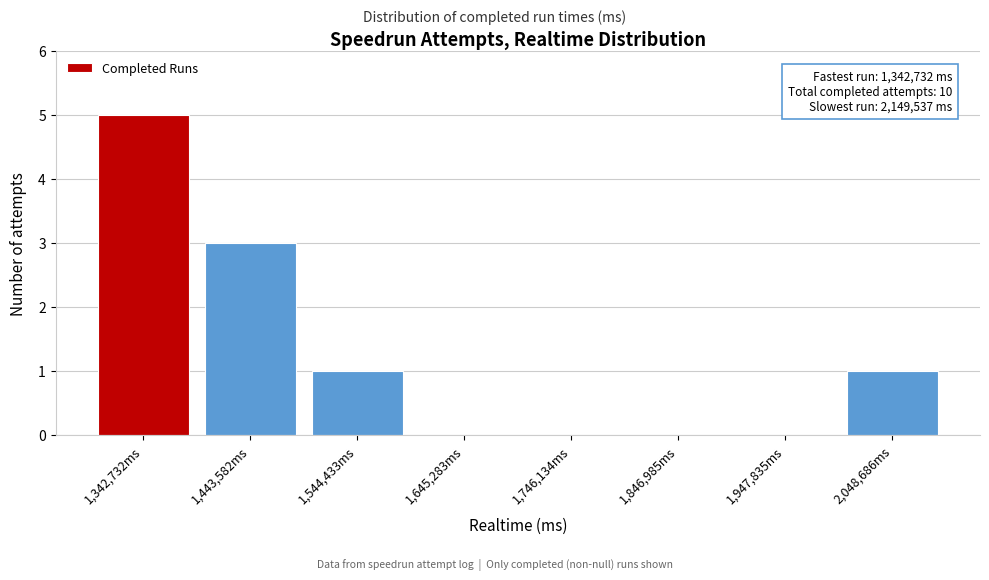

Reading right to left, what are all the values shown in this chart?

2,048,686ms=1	1,947,835ms=0	1,846,985ms=0	1,746,134ms=0	1,645,283ms=0	1,544,433ms=1	1,443,582ms=3	1,342,732ms=5